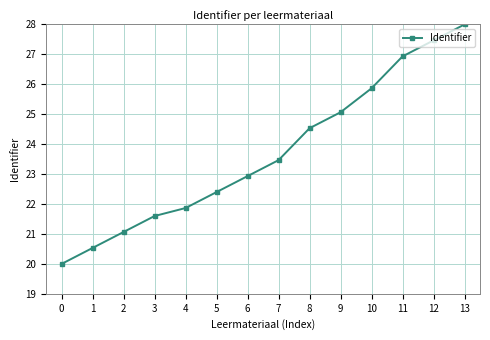

Reading right to left, list all the values displayed in this chart.

28.0	27.5	26.9	25.9	25.1	24.5	23.5	22.9	22.4	21.9	21.6	21.1	20.5	20.0